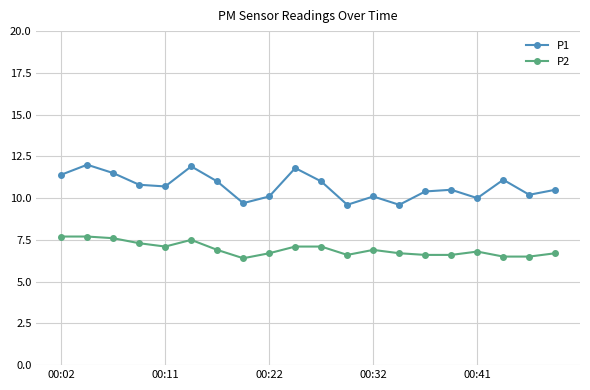

What are all the series names shown in the legend?

P1, P2